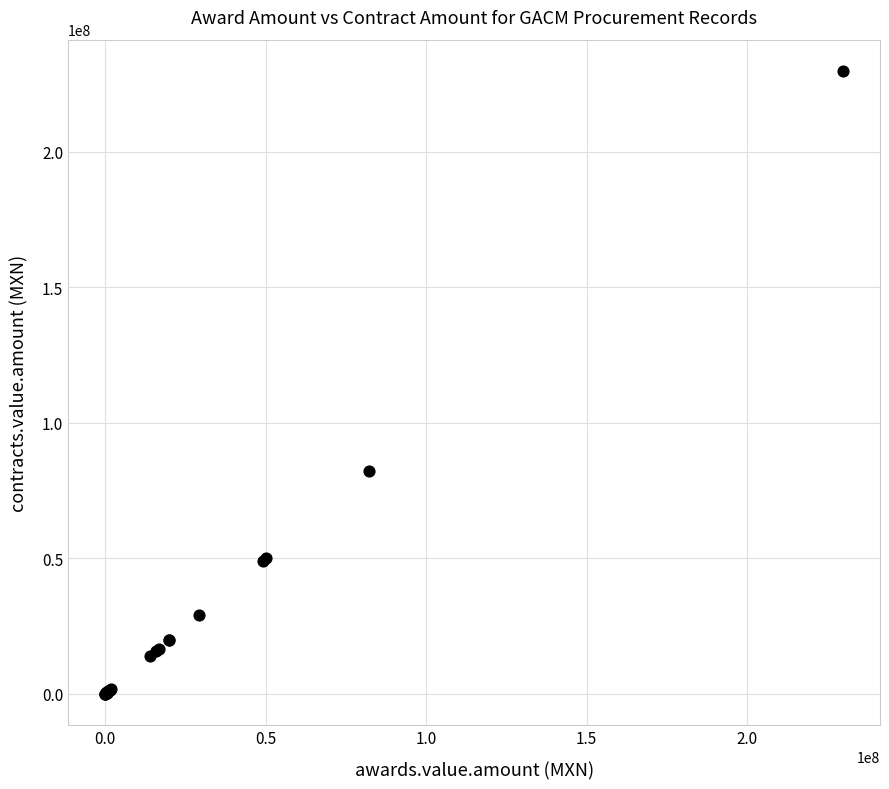

What Y value in the scatter plot is closest to 114950748?

82350961.0